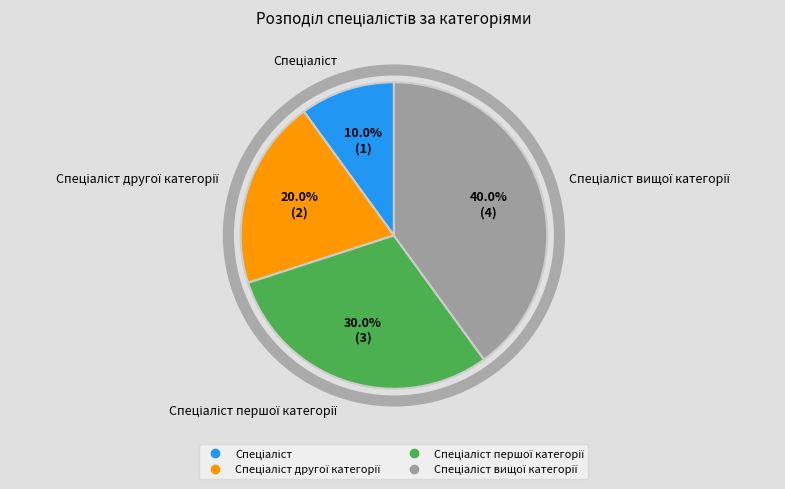

Is there a majority slice in this chart?

No